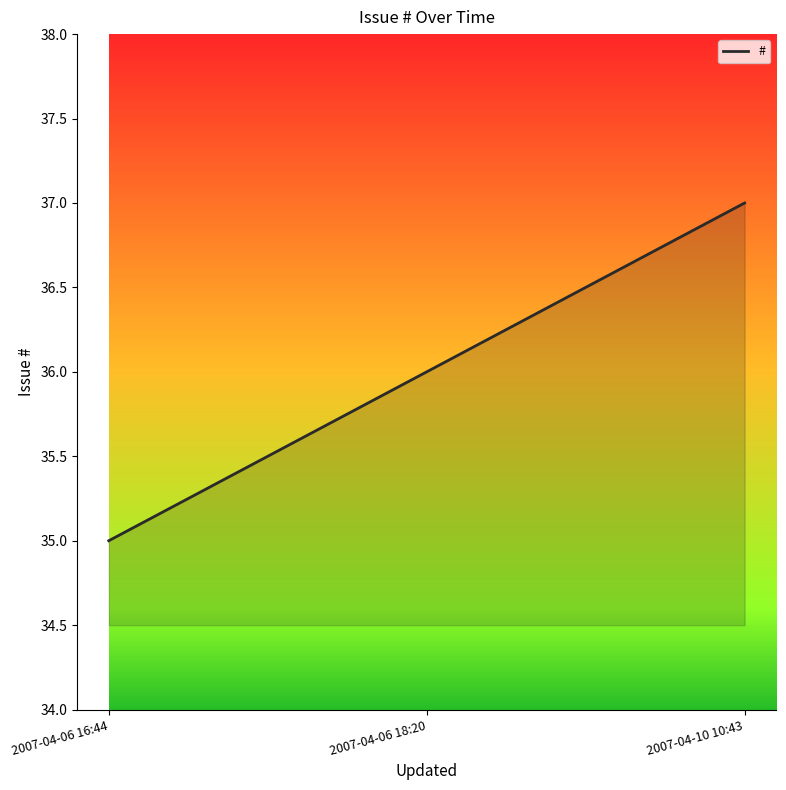

At which label is the value closest to 36?

2007-04-06 18:20